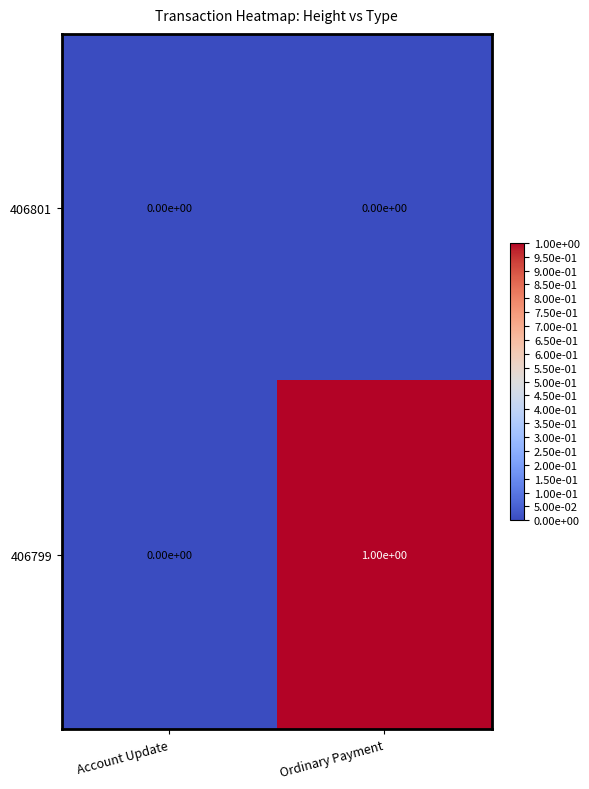

At which label is 406799 closest to 0?

Account Update